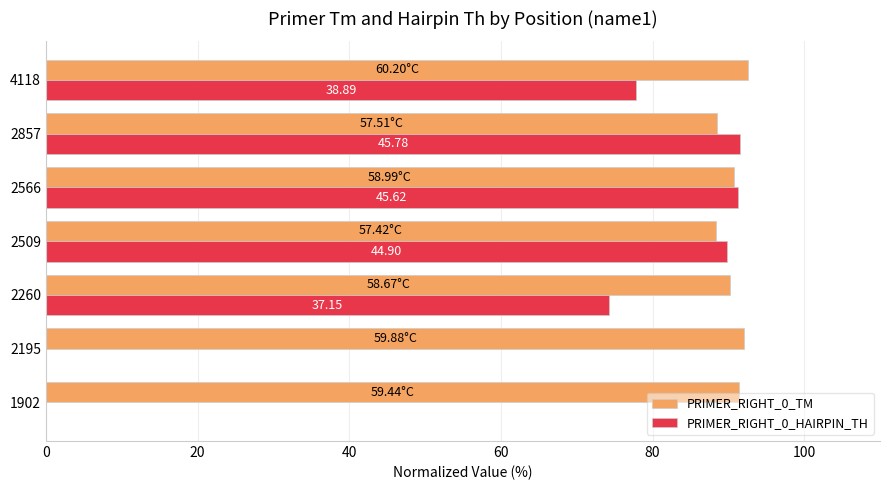

What is the sum of all PRIMER_RIGHT_0_TM values?

634.0